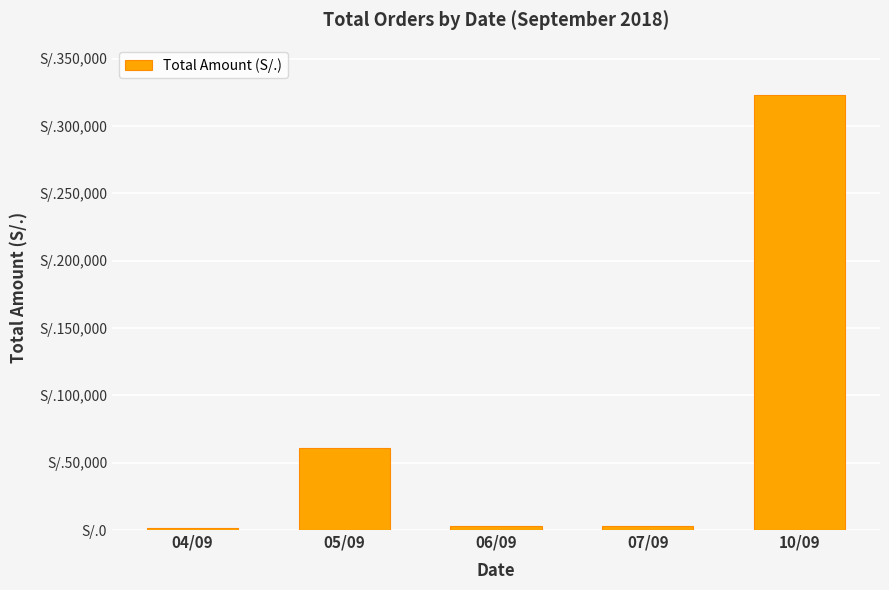

What is the label of the 4th bar from the right?

05/09